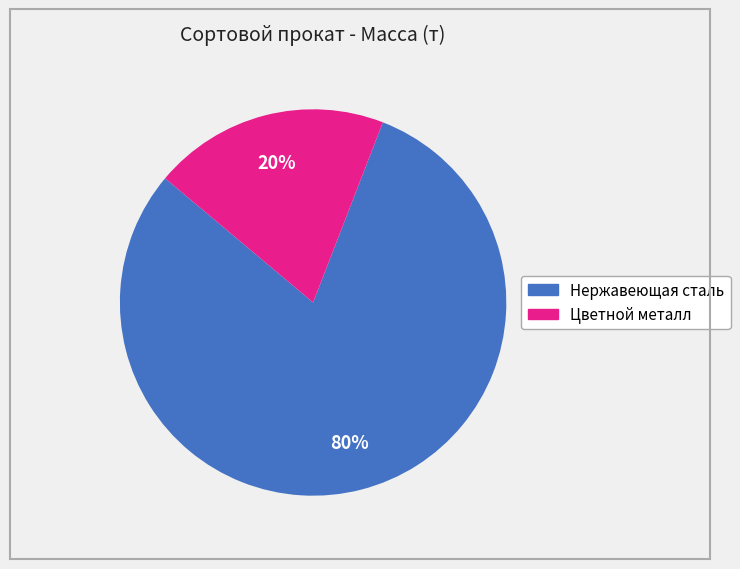

Does any single category account for the majority?

Yes